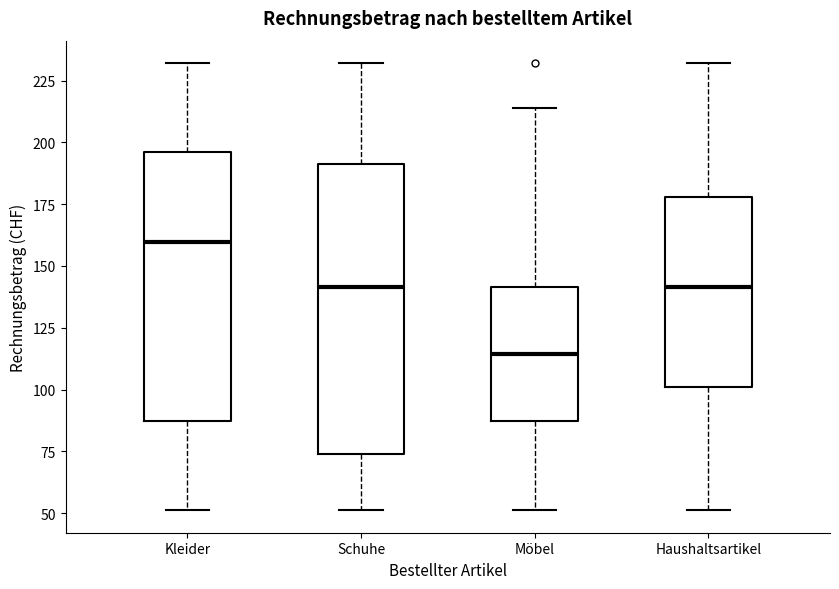

Where does the lower whisker of the box for Haushaltsartikel end on the y-axis? The values are not printed on the chart, so give them approximately, as read against the axis.

50